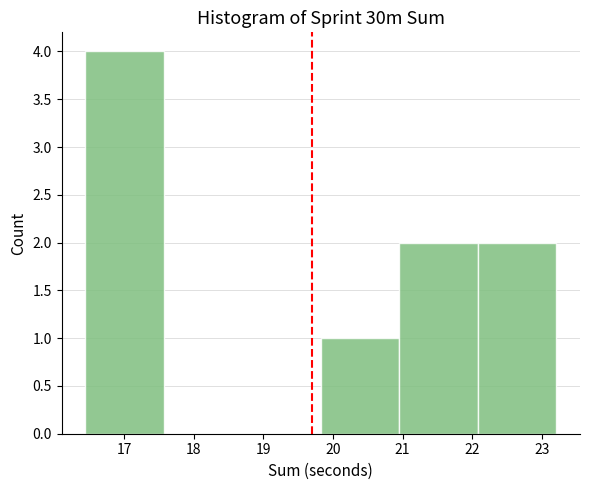

Reading left to right, list every bar in this chart as the range it spans on the x-axis followed by its height. Neither the bar edges nor the heights are printed on the chart, so give them approximately, as read against the axes.

16.4 to 17.6: 4
17.6 to 18.7: 0
18.7 to 19.8: 0
19.8 to 21.0: 1
21.0 to 22.1: 2
22.1 to 23.2: 2